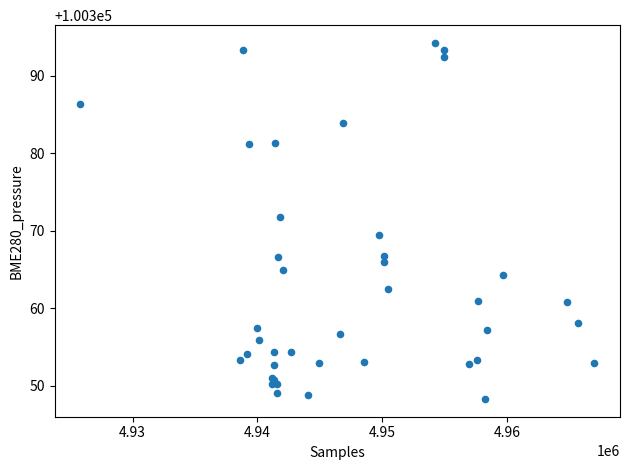

What Y value in the scatter plot is closest to 100371?

100371.8